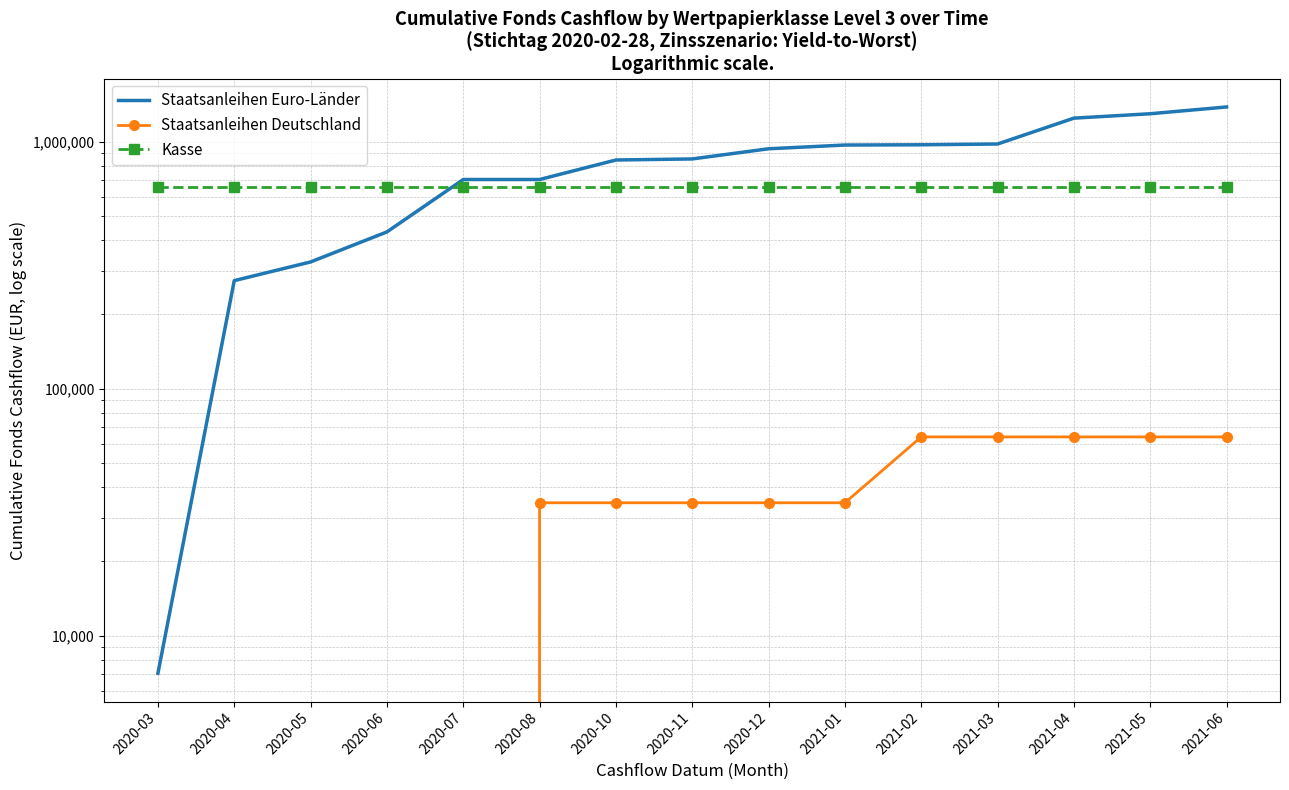

Which category has the lowest value in the Staatsanleihen Euro-Länder series?

2020-03